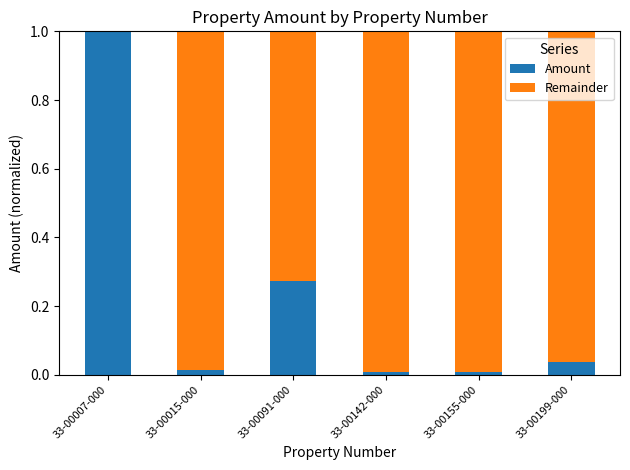

Is it true that Amount equals 0.0 at 33-00199-000?

True